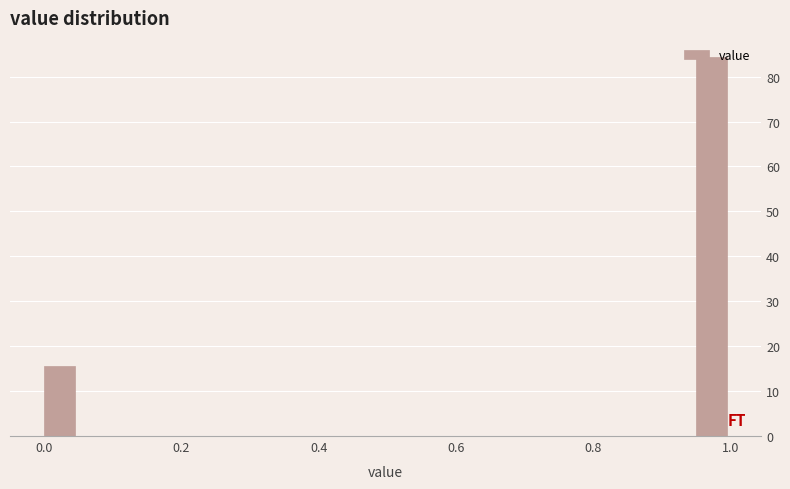

Read against the x-axis, roughly where is the centre of the tallest bar?

0.98